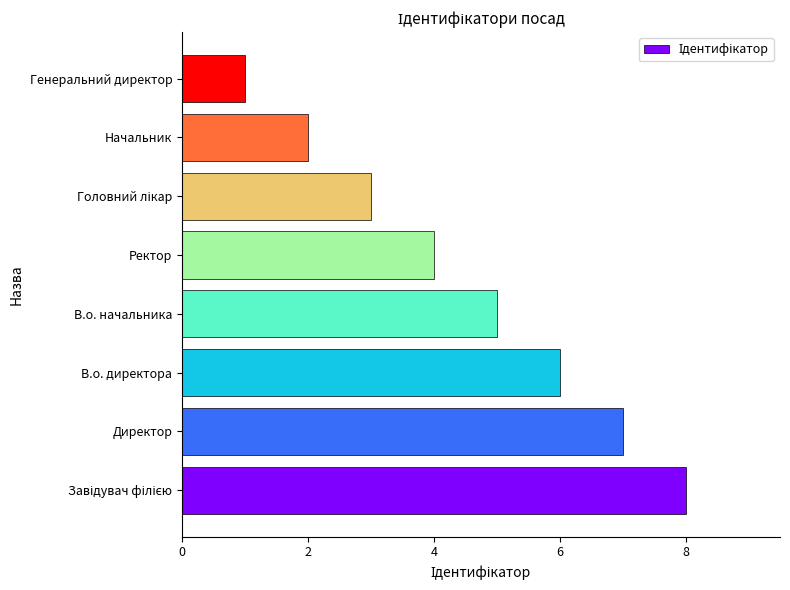

Reading top to bottom, list all the values displayed in this chart.

1	2	3	4	5	6	7	8